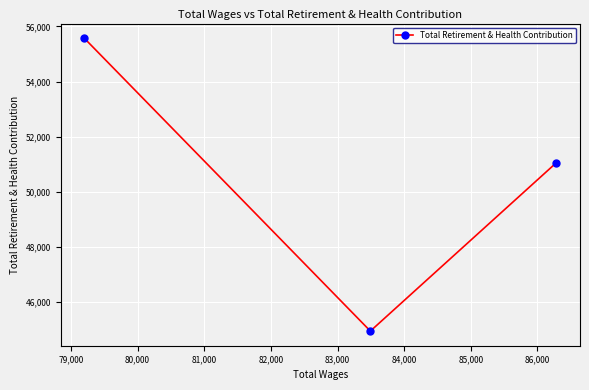

What is the smallest value displayed?

44934